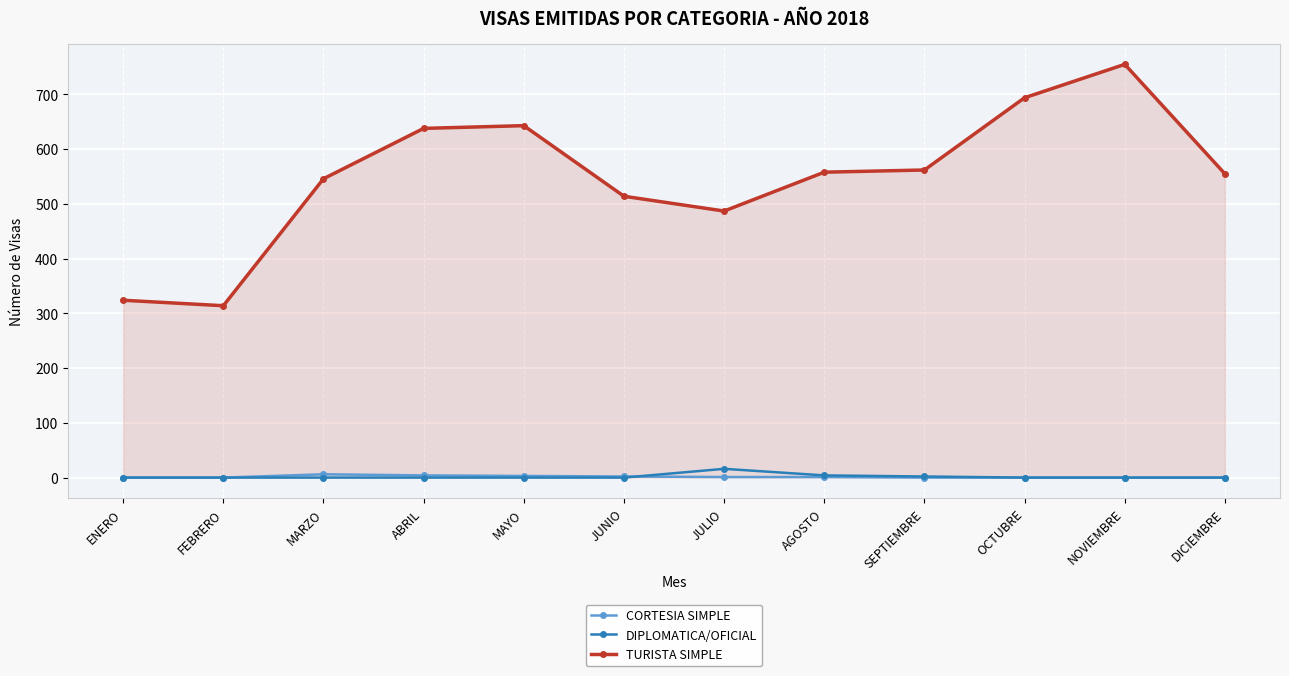

What is the sum of all TURISTA SIMPLE values?

6590